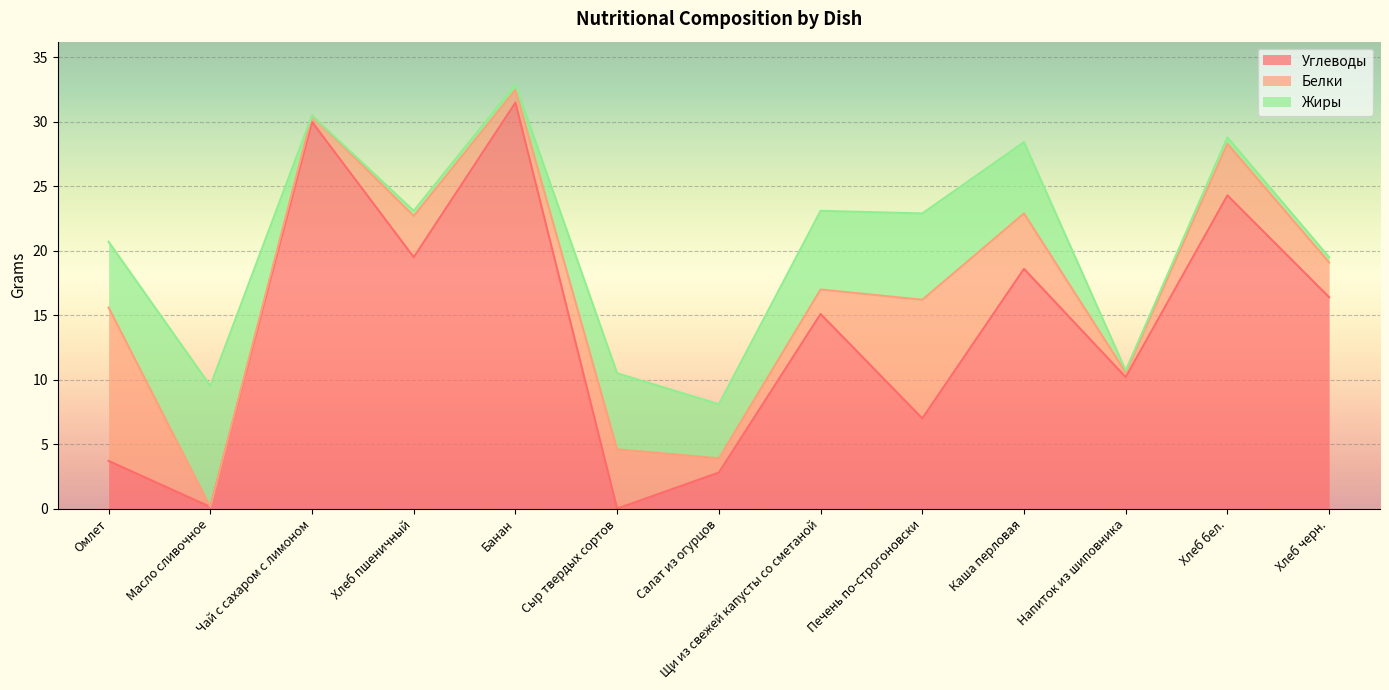

Which series ends up on top after the final intersection of Жиры and Белки?

Белки